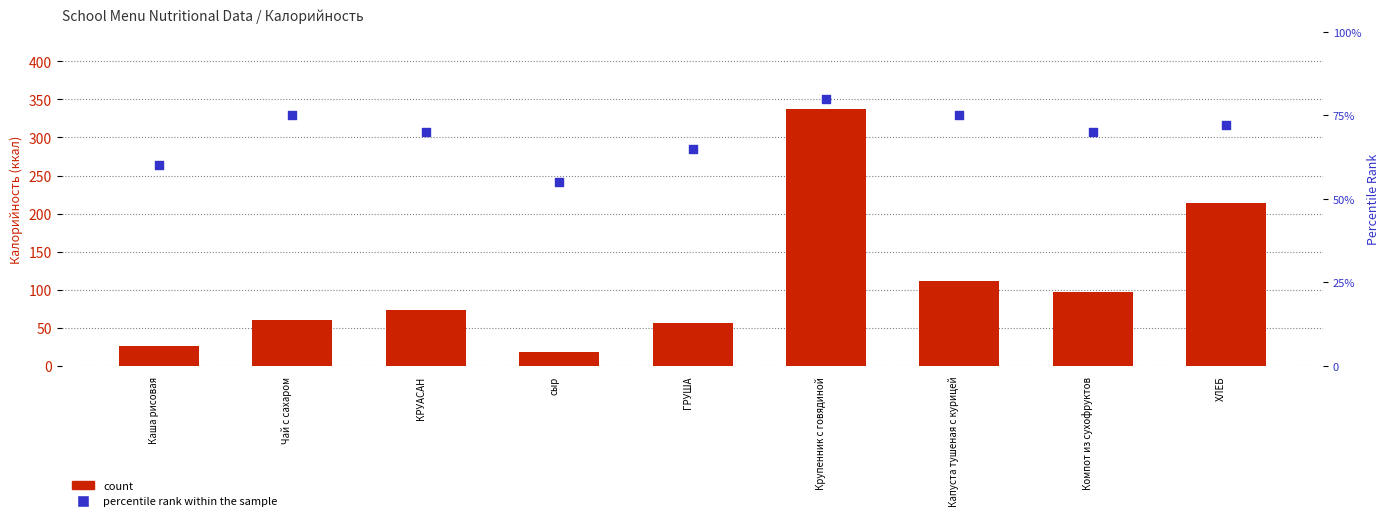

What is the total value across all series at Каша рисовая?

86.8